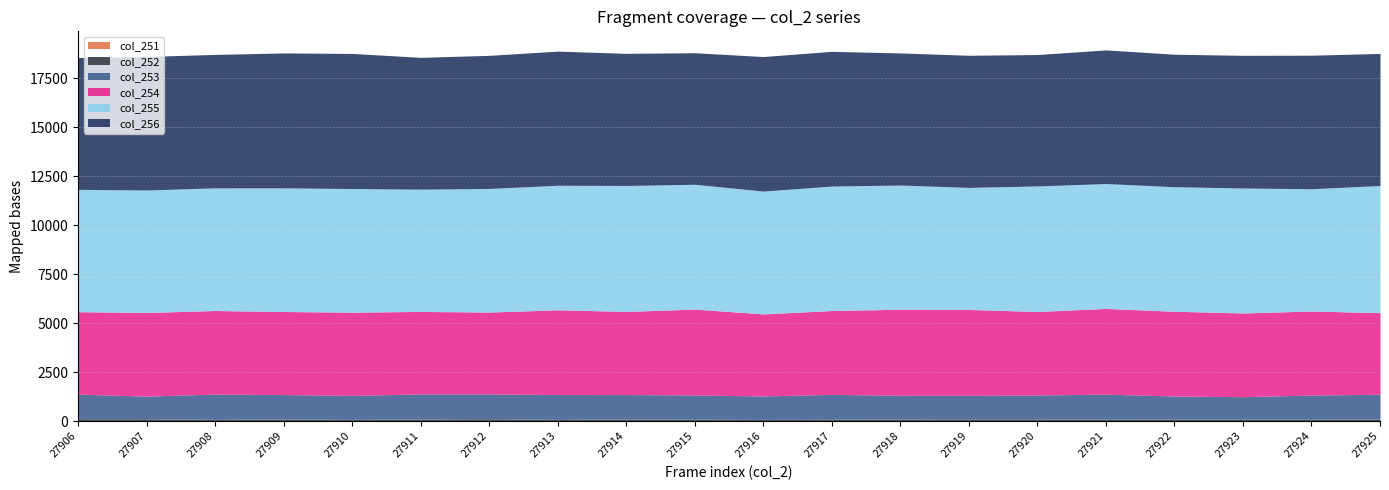

How many categories are shown in the chart?

20